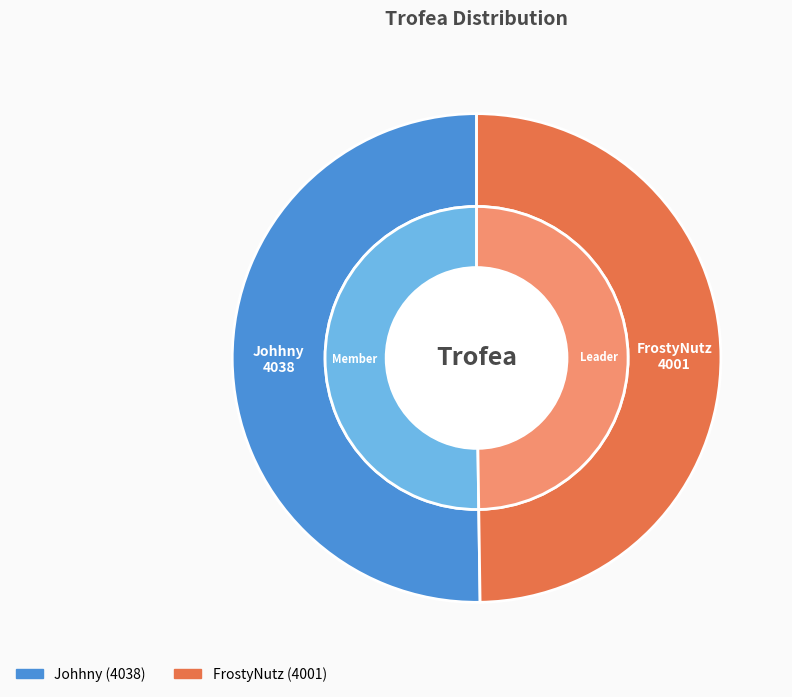

What percentage do FrostyNutz and Johhny together represent?

100.0%